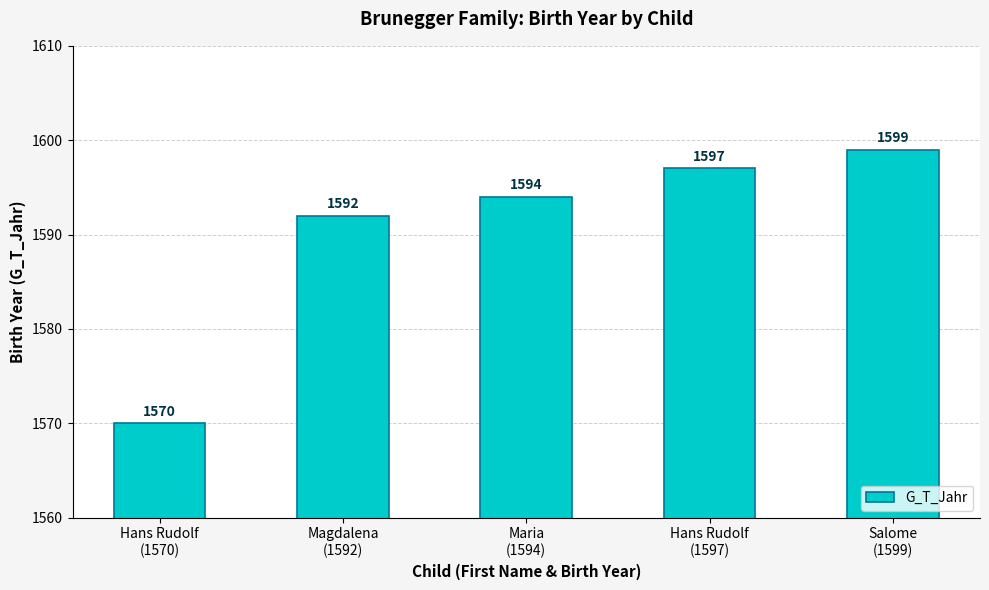

What is the change in value from Magdalena
(1592) to Hans Rudolf
(1597)?

+5